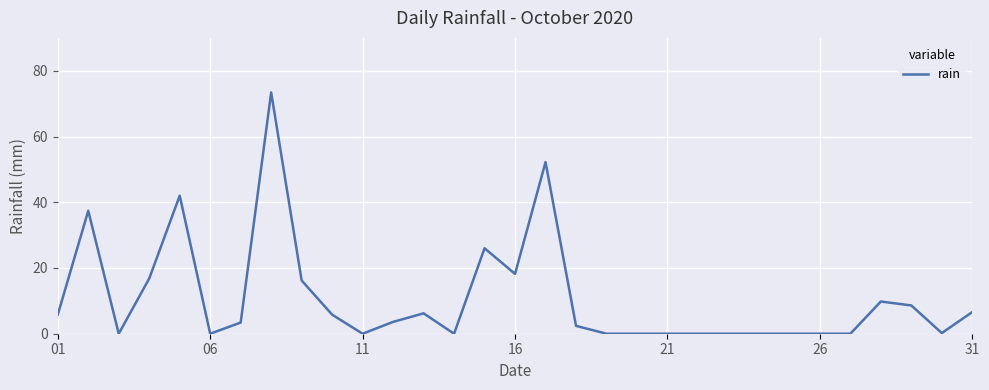

What is the difference between the maximum and minimum values?

73.4